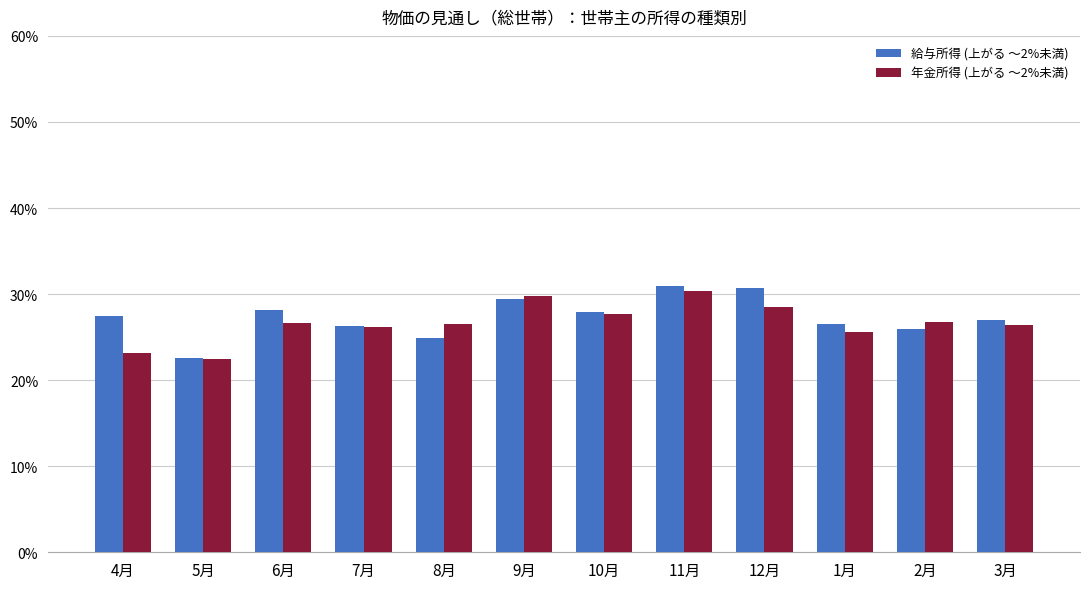

At 4月, list the series in order from largest to smallest.

給与所得 (上がる ～2%未満), 年金所得 (上がる ～2%未満)